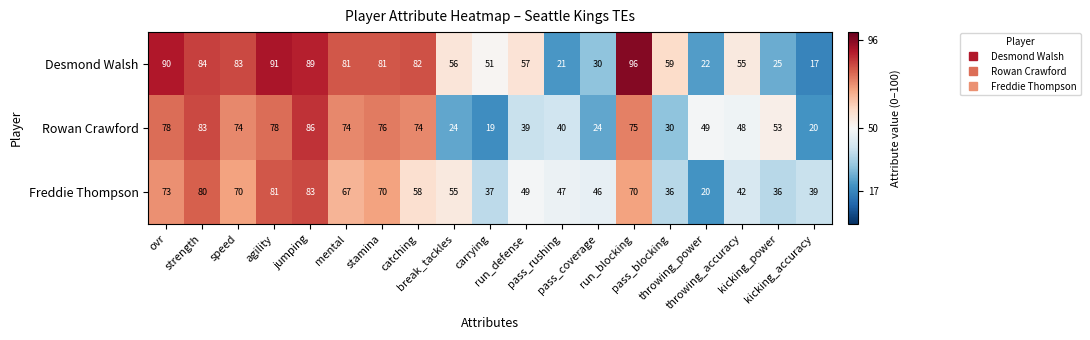

At how many categories does at least one series exceed 29?

19